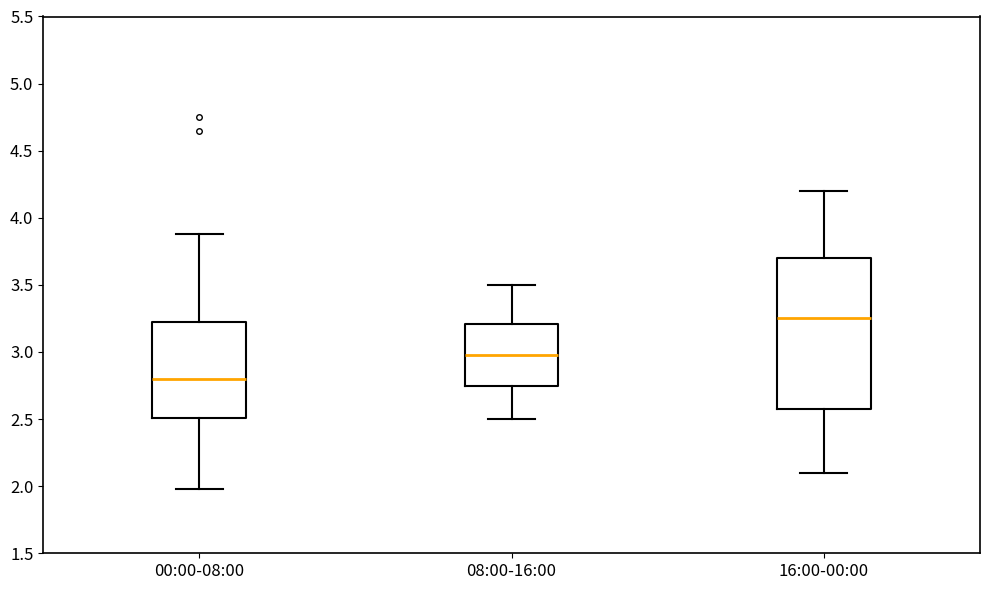

Where does the median line of the box for 16:00-00:00 sit on the y-axis? The values are not printed on the chart, so give them approximately, as read against the axis.

3.25